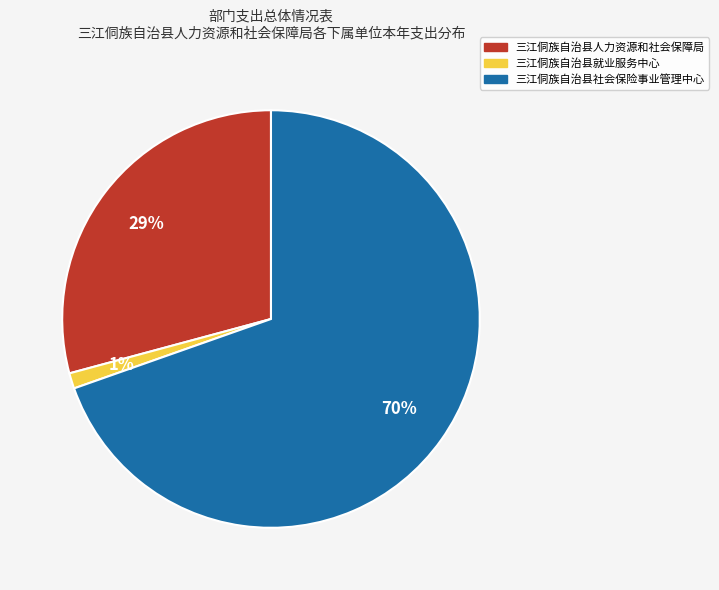

Rank the categories by value from lowest to highest.

三江侗族自治县就业服务中心, 三江侗族自治县人力资源和社会保障局, 三江侗族自治县社会保险事业管理中心